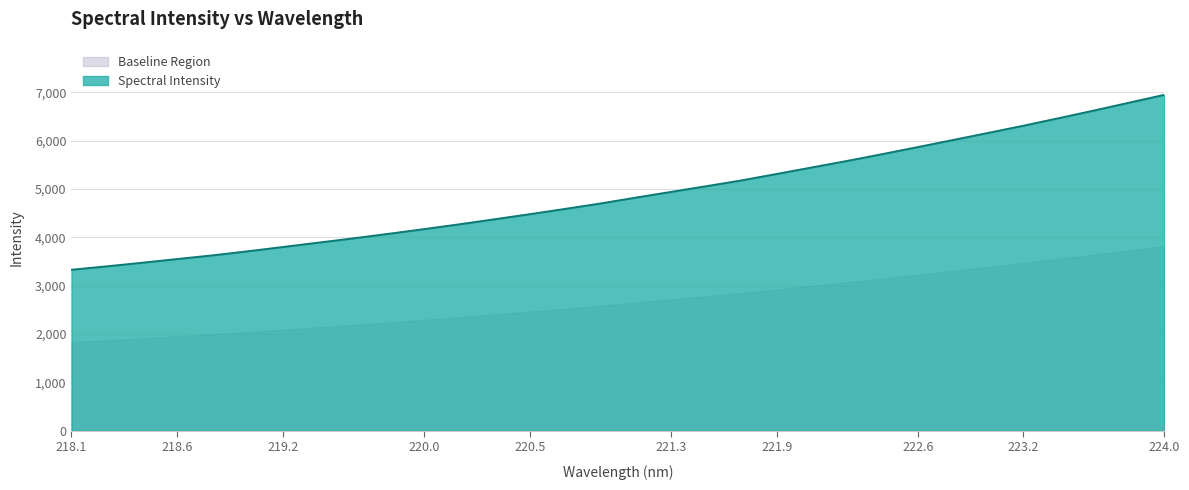

Which series has the largest range (max minus min)?

Spectral Intensity